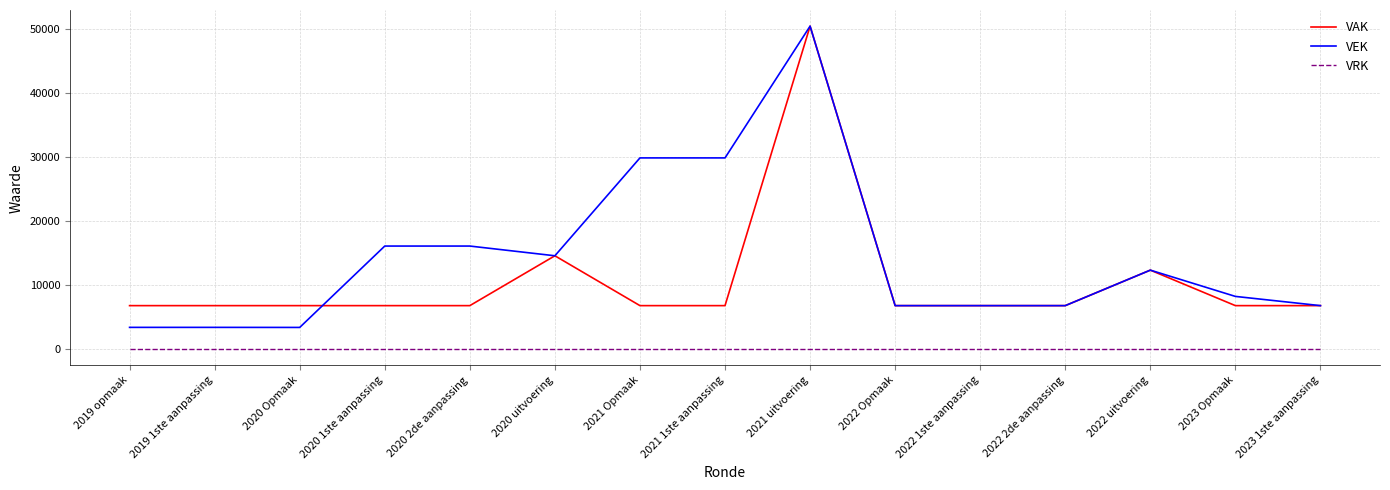

The VAK series shows 3526 at 2022 Opmaak. True or false?

False